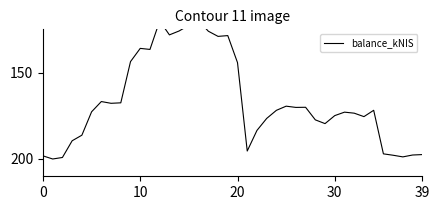

True or false: the data shows 173.5 at 32.

True